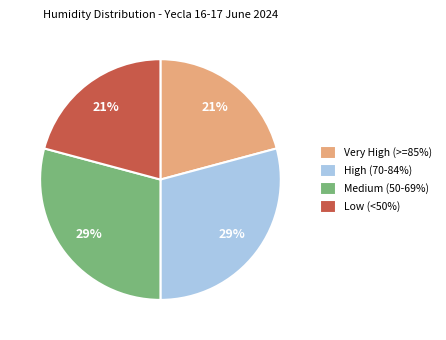

True or false: Very High (>=85%) accounts for 7% of the total.

False